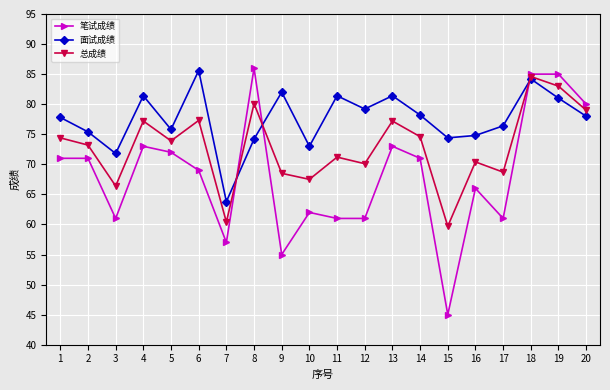

The 面试成绩 series shows 76.4 at 17. True or false?

True